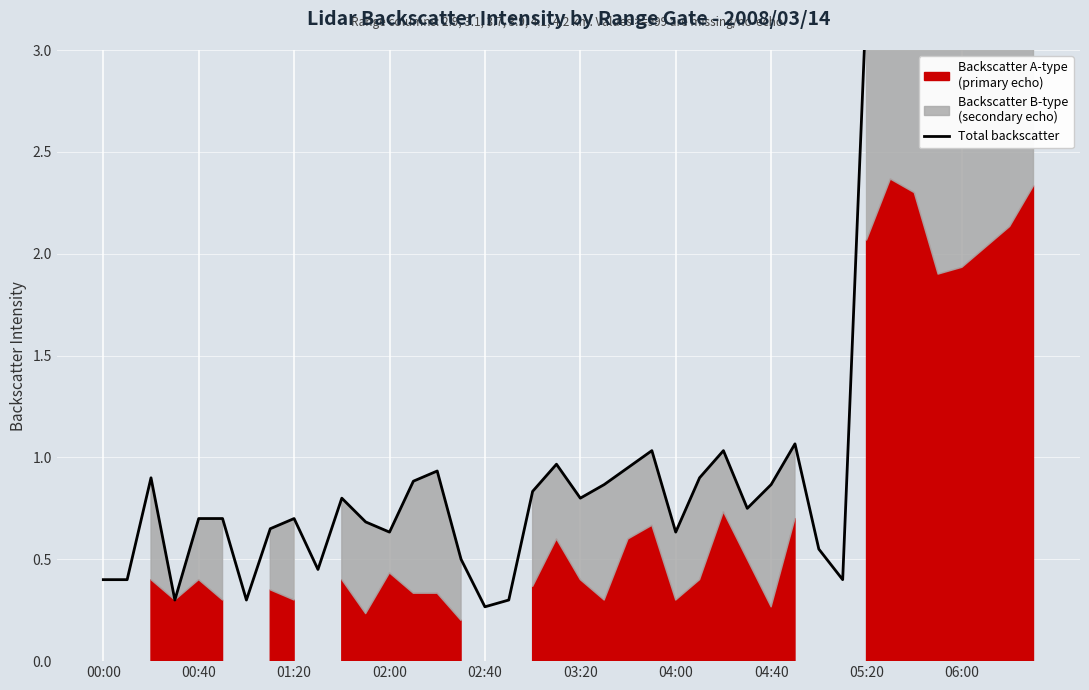

The chart shows a value of 1.4 at 04:40. True or false?

False